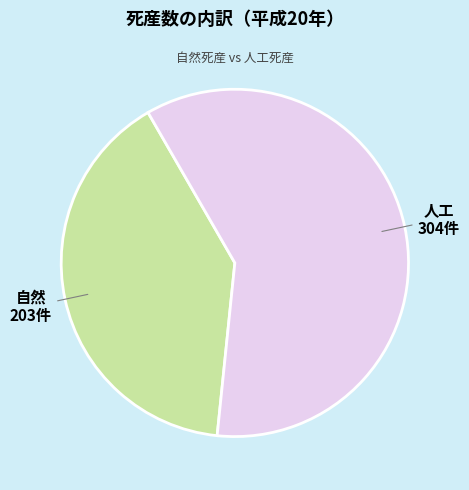

Does any single category account for the majority?

Yes